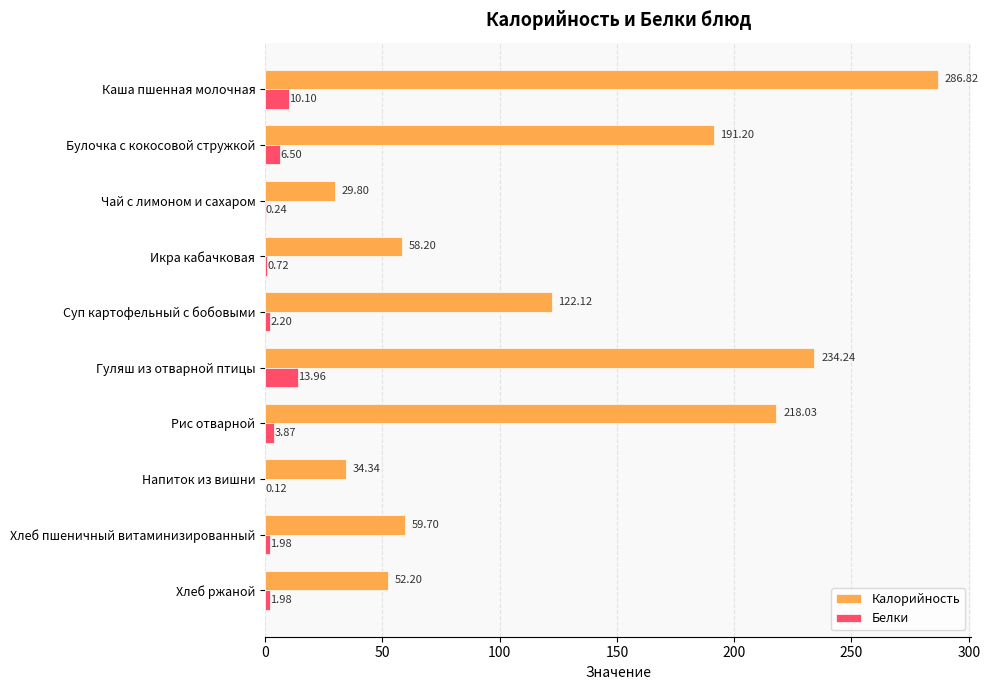

Is the value of Калорийность at Каша пшенная молочная greater than the value of Белки at Хлеб пшеничный витаминизированный?

Yes